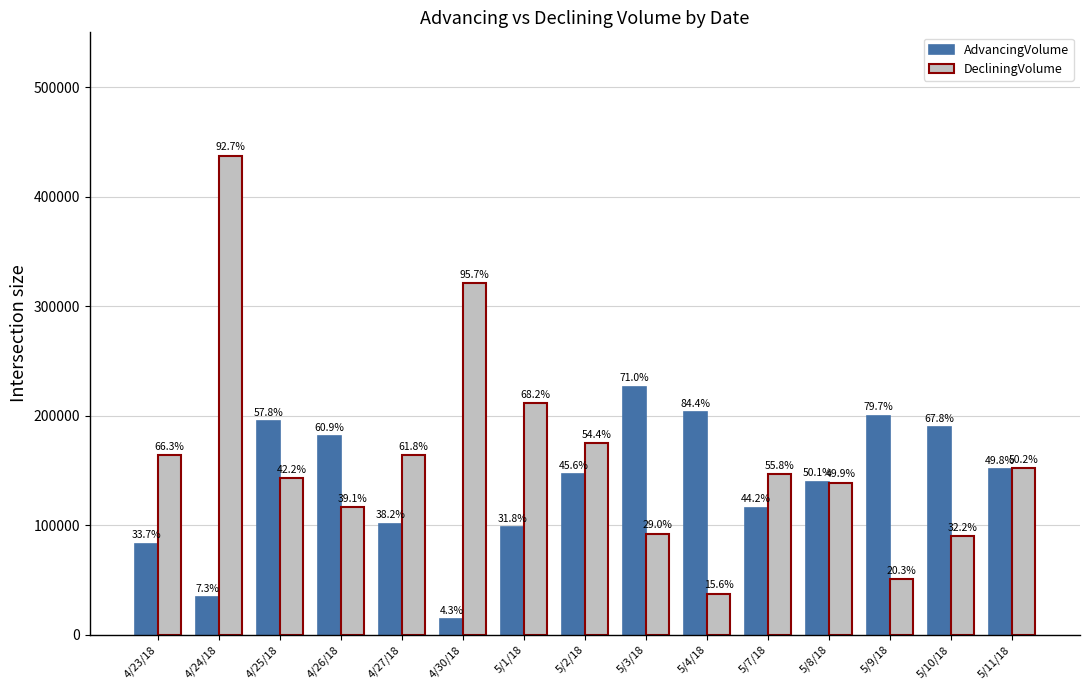

What is the spread (max minus min) of values at 5/9/18?

149277